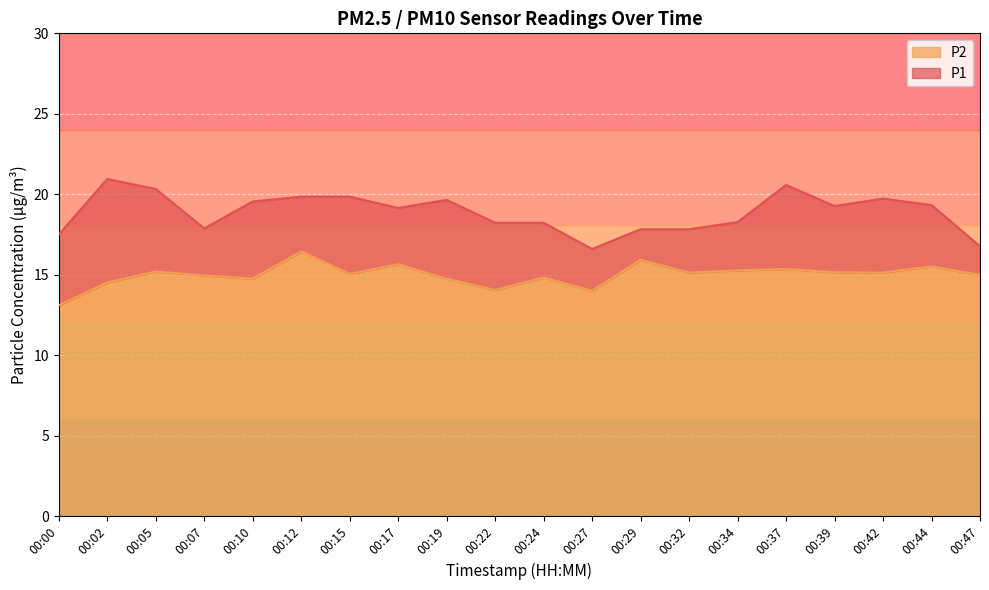

What is the total value across all series at 00:37?

20.6